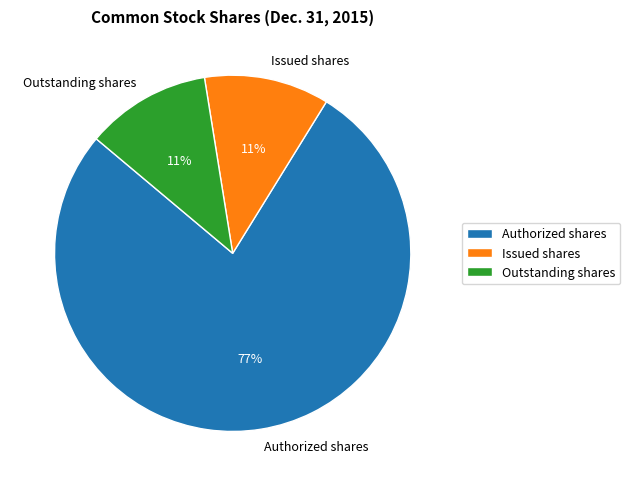

Is it true that Issued shares is 3% of the pie?

False